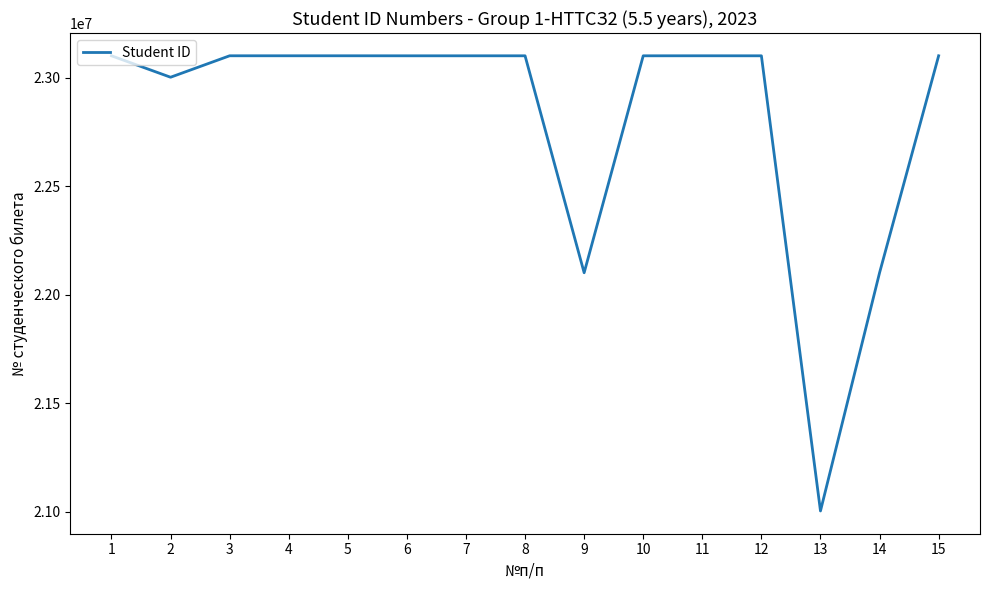

Read the value at 5, to the nearest 100.

23100200